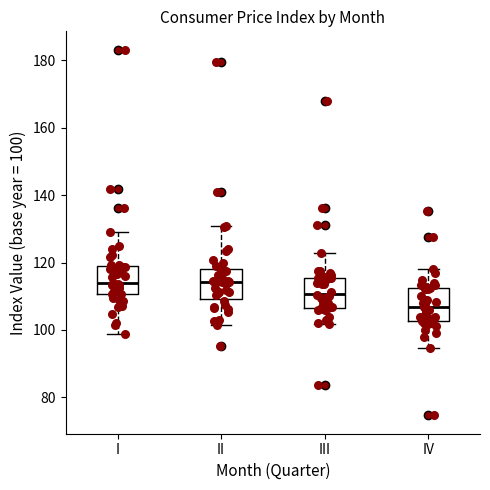

Reading left to right, transcribe this box plot: for each box, give where its median line is, the range the box spans, and where its two whiskers end, as read against the y-axis. The values are not printed on the chart, so give them approximately, as read against the axis.

I: median 114, box 110 to 120, whiskers 98 to 130
II: median 114, box 110 to 118, whiskers 102 to 130
III: median 110, box 106 to 116, whiskers 102 to 122
IV: median 106, box 102 to 112, whiskers 94 to 118